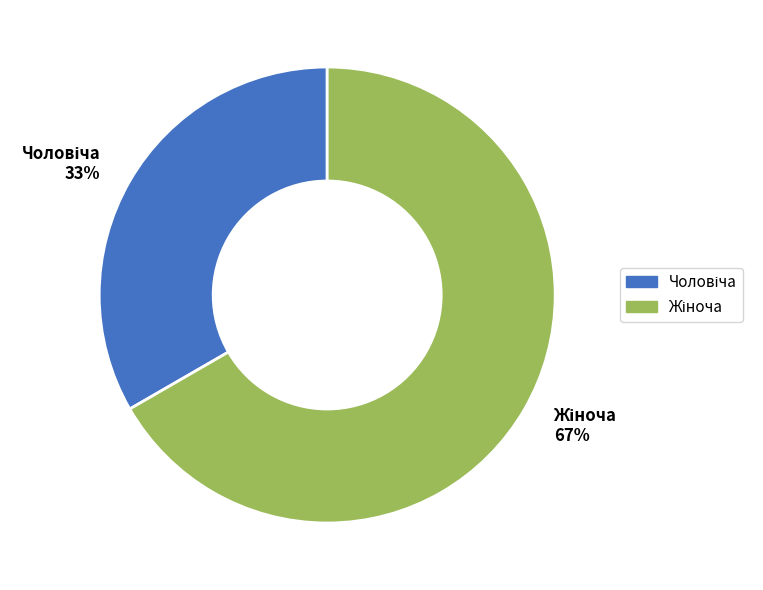

To the nearest percent, what is the average slice percentage?

50%